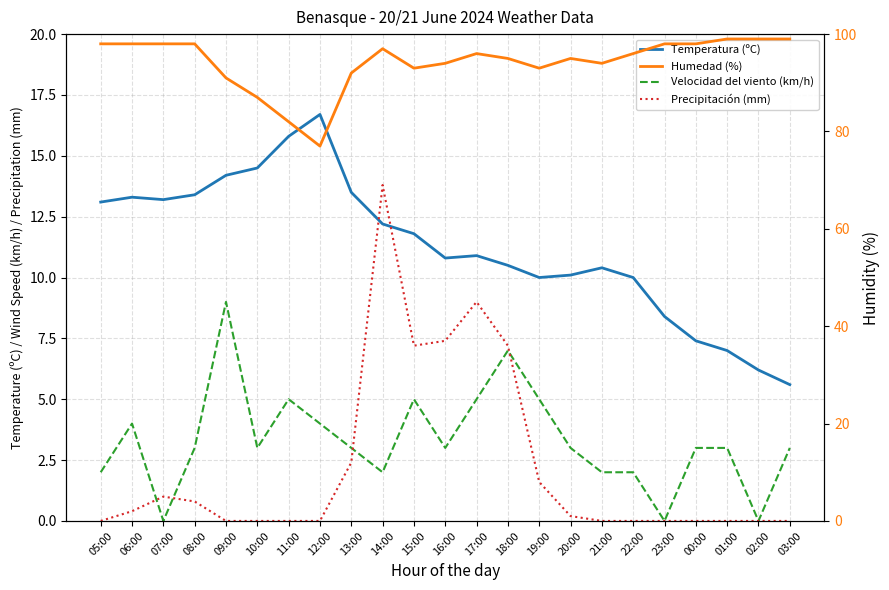

True or false: Temperatura (ºC) has more than 2 points higher than both neighbors.

True